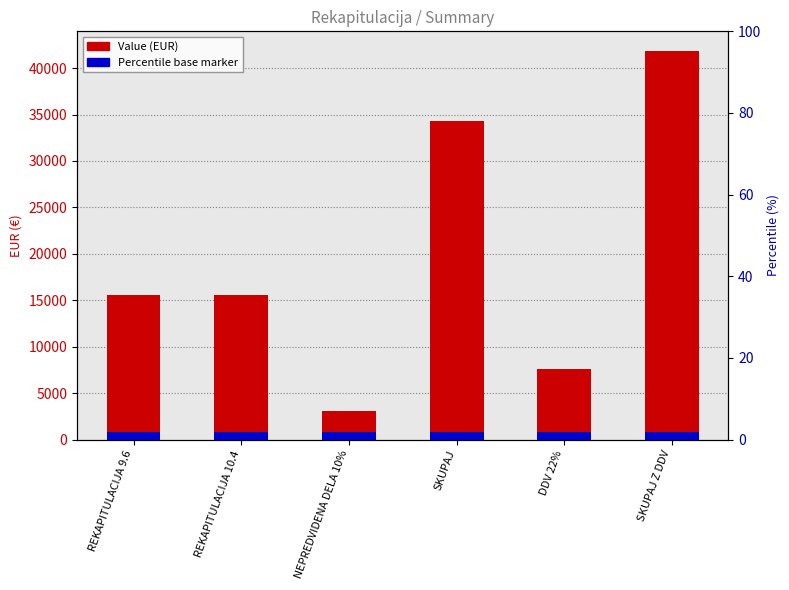

Between SKUPAJ and NEPREDVIDENA DELA 10%, which is larger?

SKUPAJ